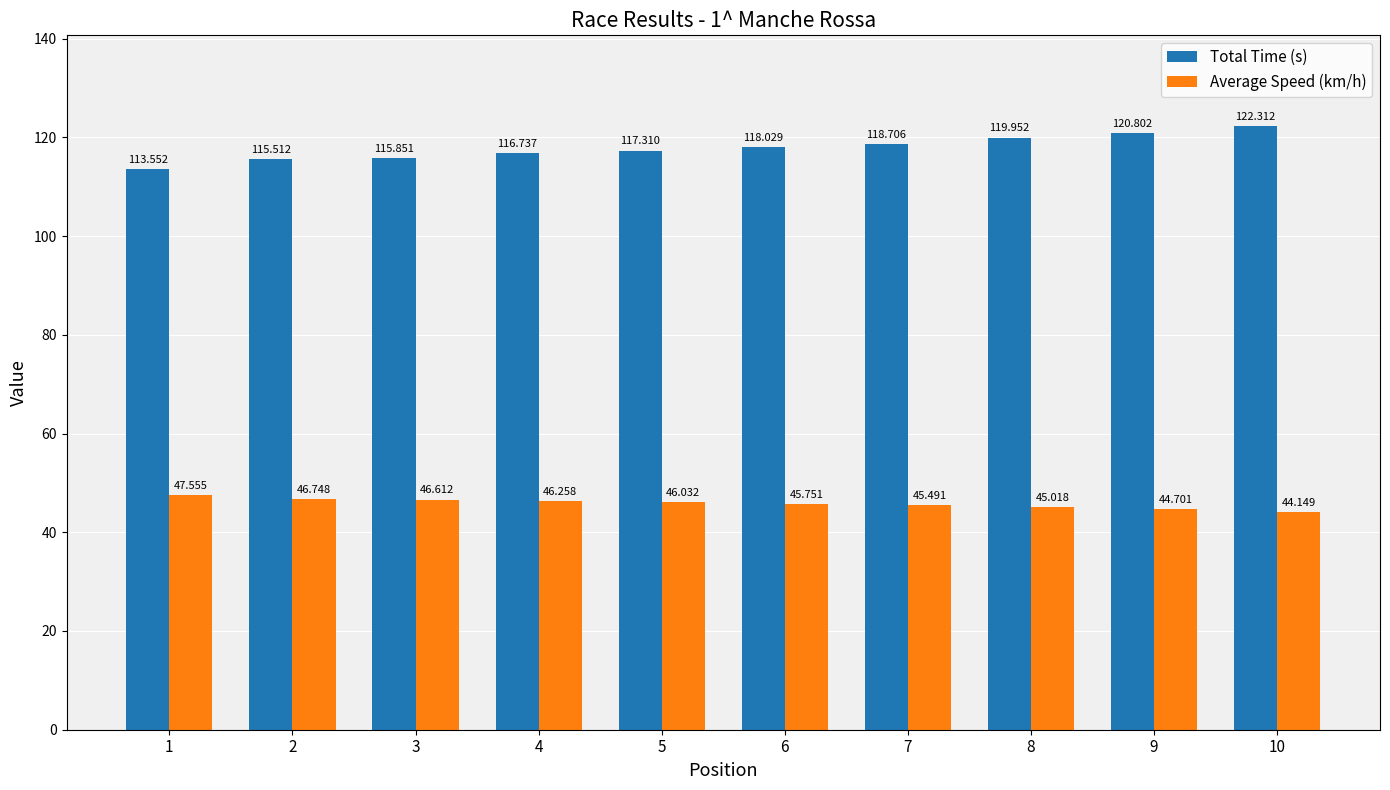

At how many categories does at least one series exceed 117?

6